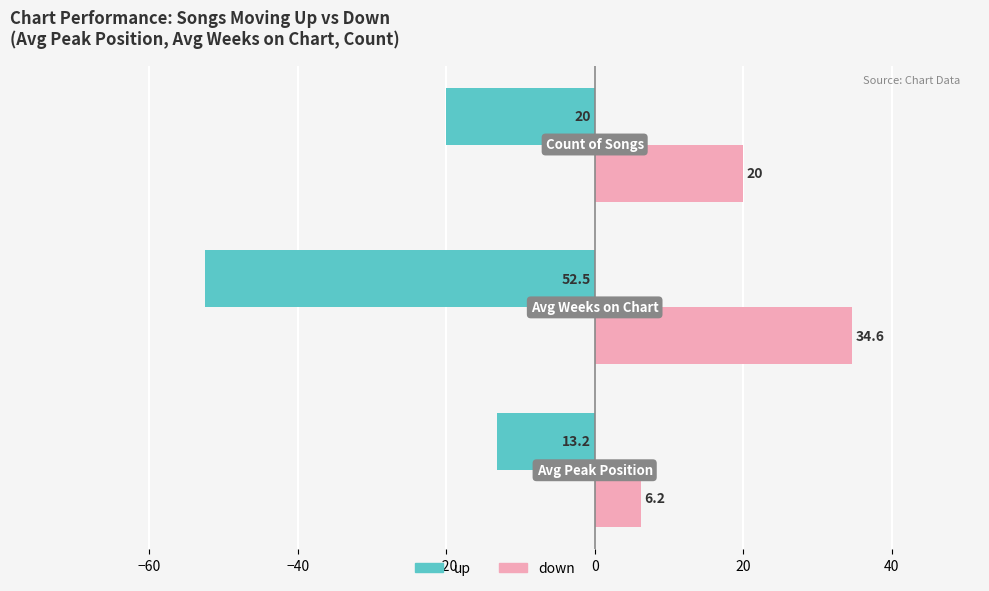

What is the greatest value displayed?

34.6